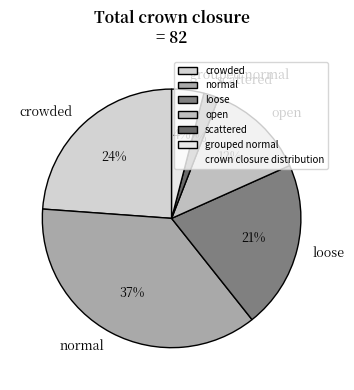

To the nearest percent, what percentage of the pie is scattered?

2%